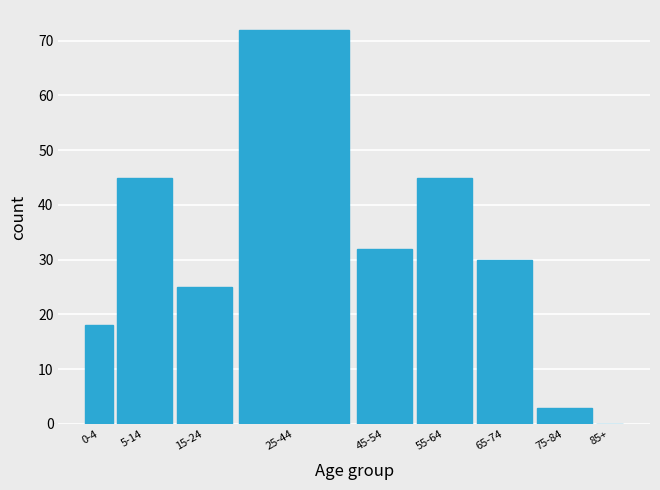

Reading left to right, list all the values displayed in this chart.

0-4=18	5-14=45	15-24=25	25-44=72	45-54=32	55-64=45	65-74=30	75-84=3	85+=0